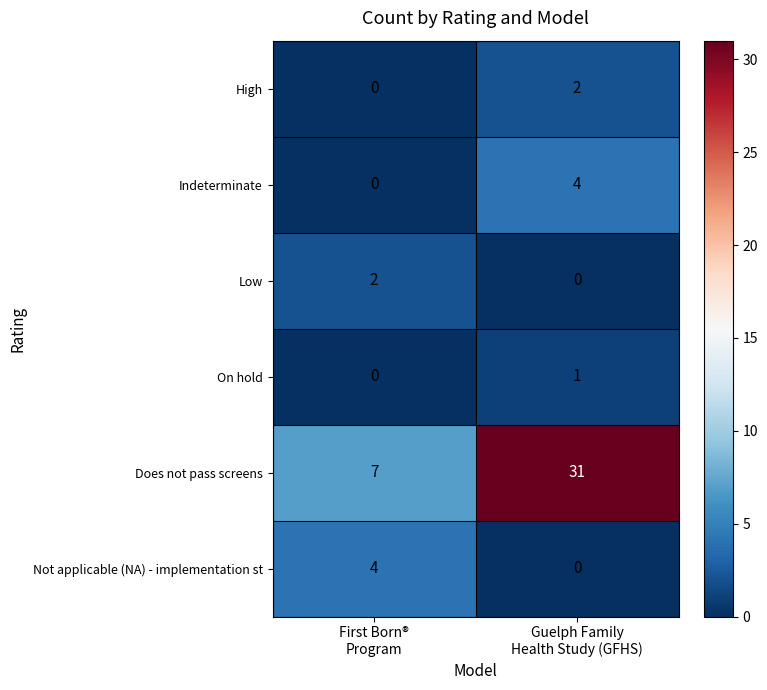

How many categories are shown in the chart?

2